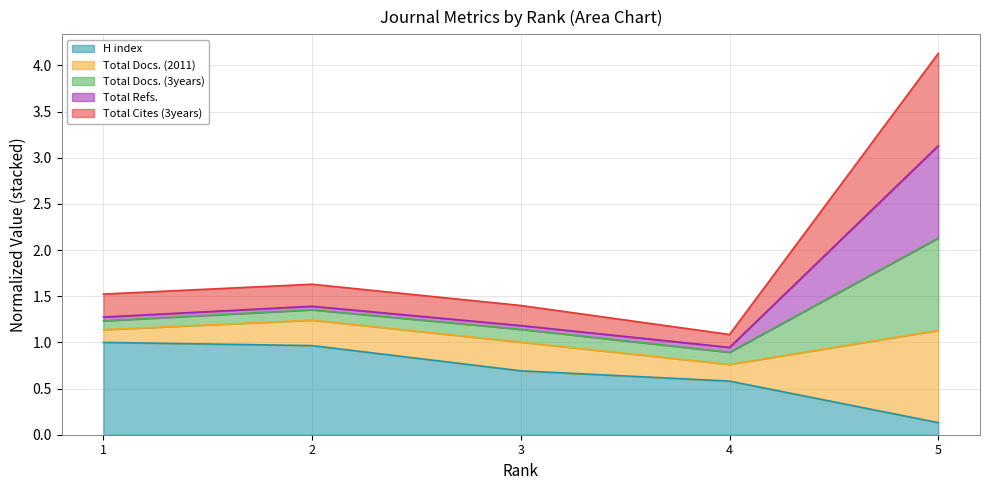

At which label is Total Refs. closest to 2?

2